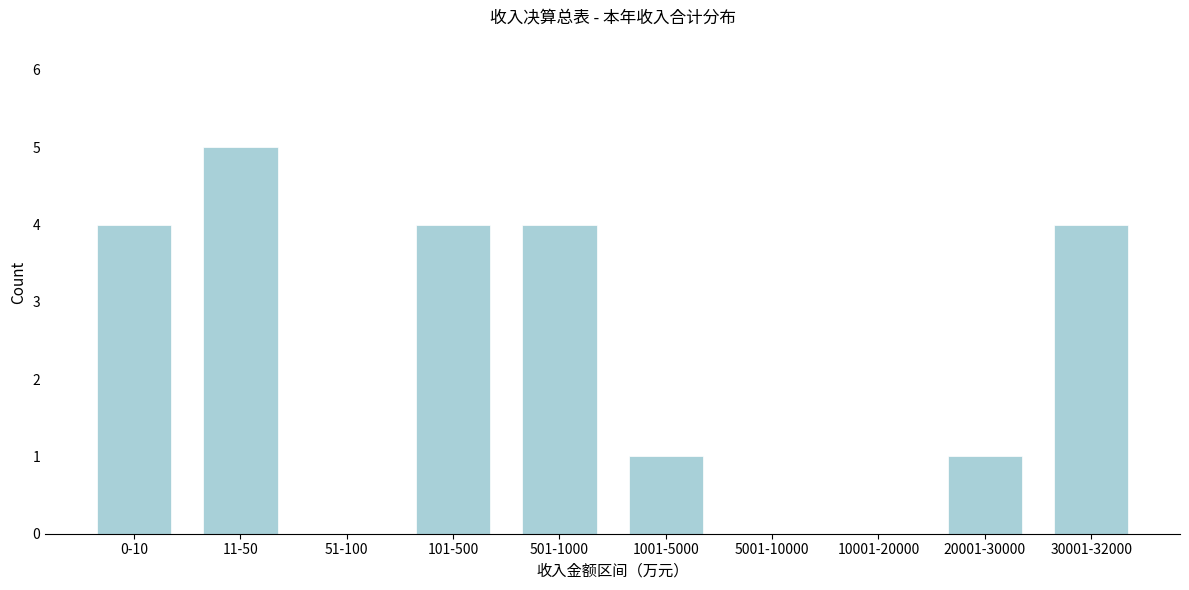

Reading left to right, extract all data points from this chart.

0-10=4	11-50=5	51-100=0	101-500=4	501-1000=4	1001-5000=1	5001-10000=0	10001-20000=0	20001-30000=1	30001-32000=4